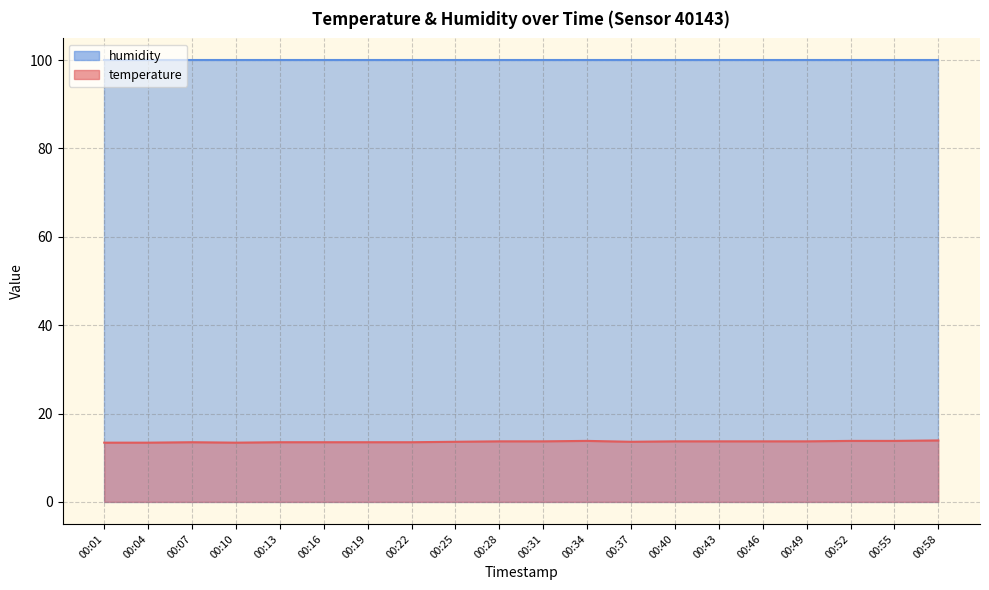

What is the difference between the maximum and minimum values?

0.5